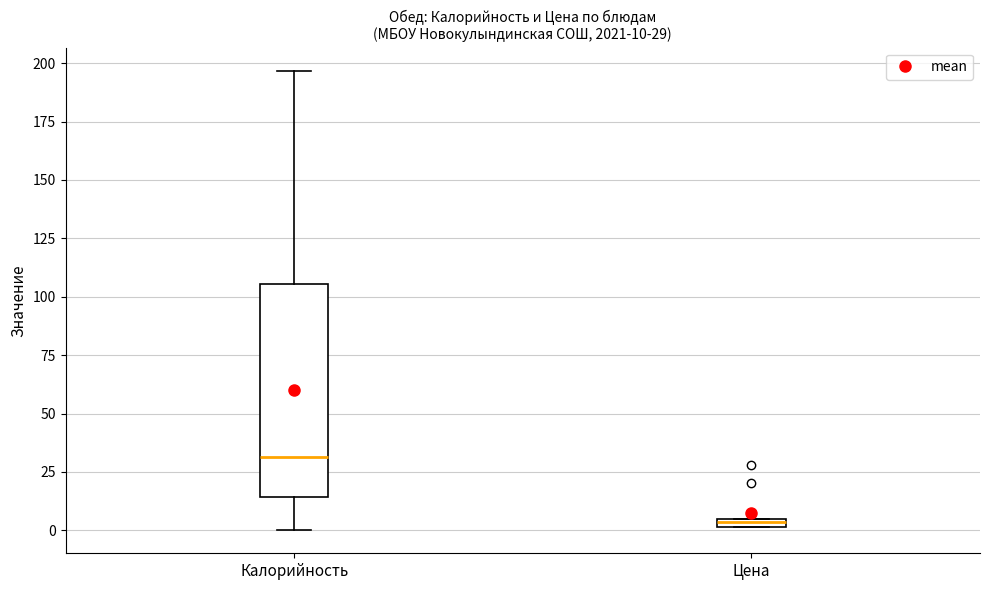

Which box has the lowest median line?

Цена